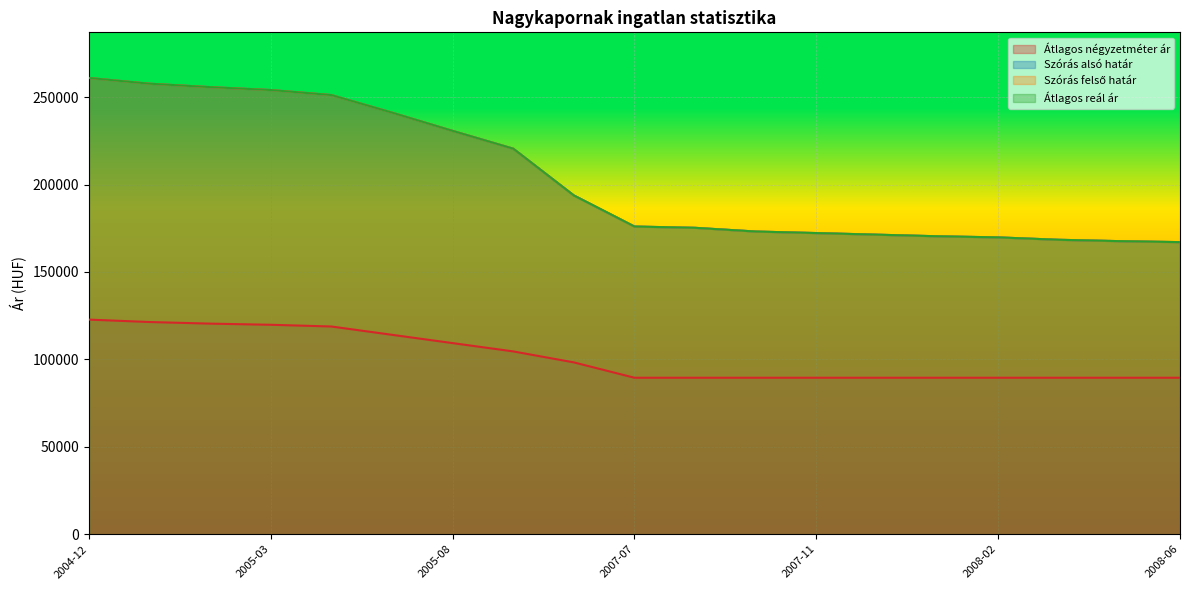

What is the total value across all series at 2008-05?

592429